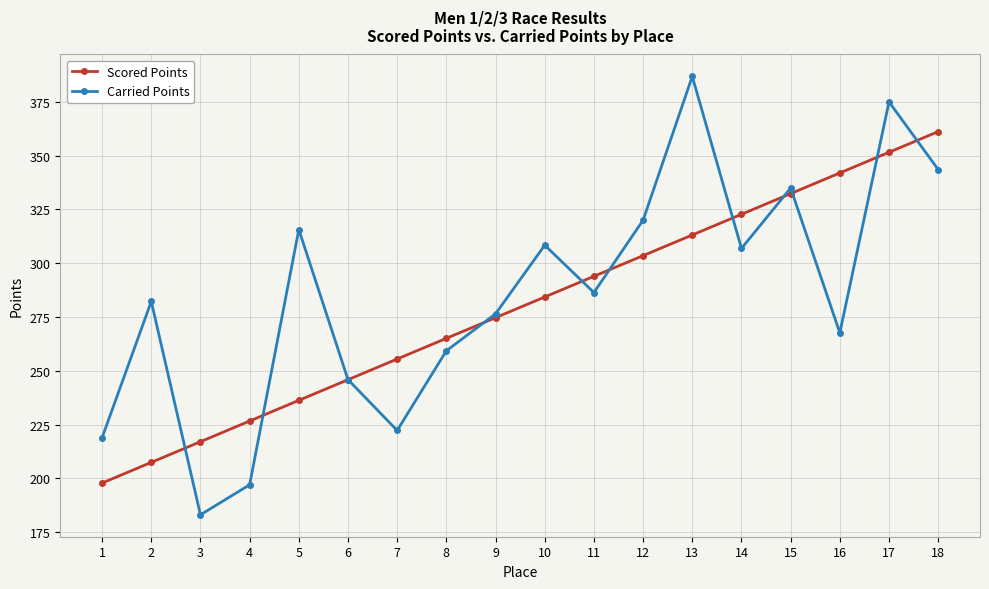

True or false: Carried Points and Scored Points intersect in this chart.

True